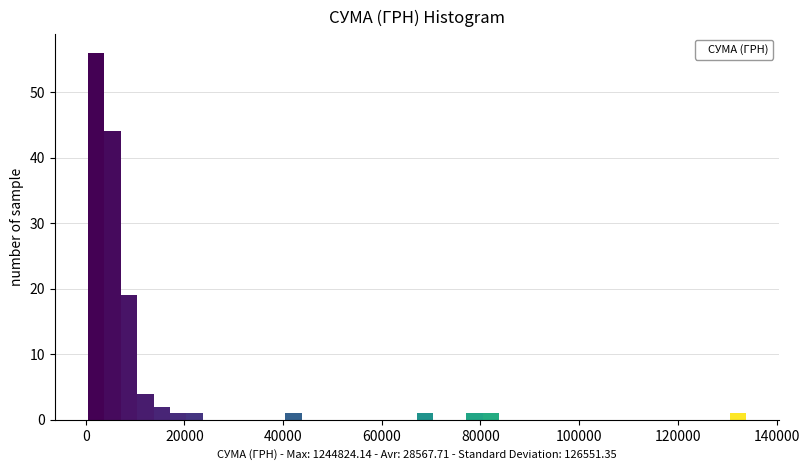

Read against the x-axis, roughly where is the centre of the tallest bar?

2000